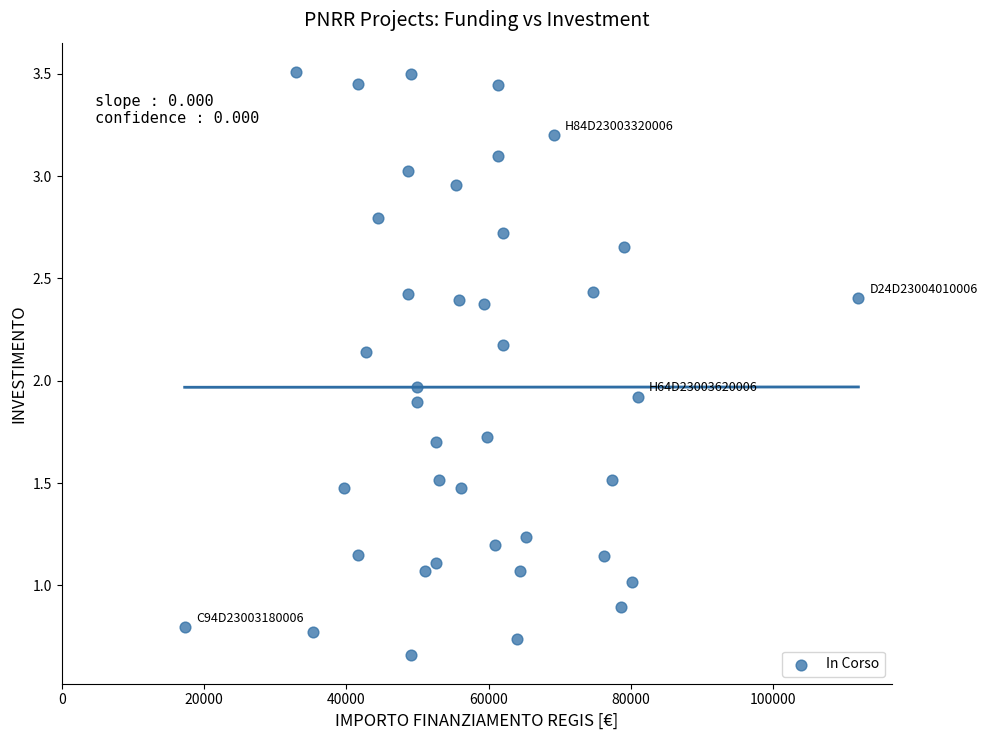

What is the range of Y values (max minus min)?

2.8